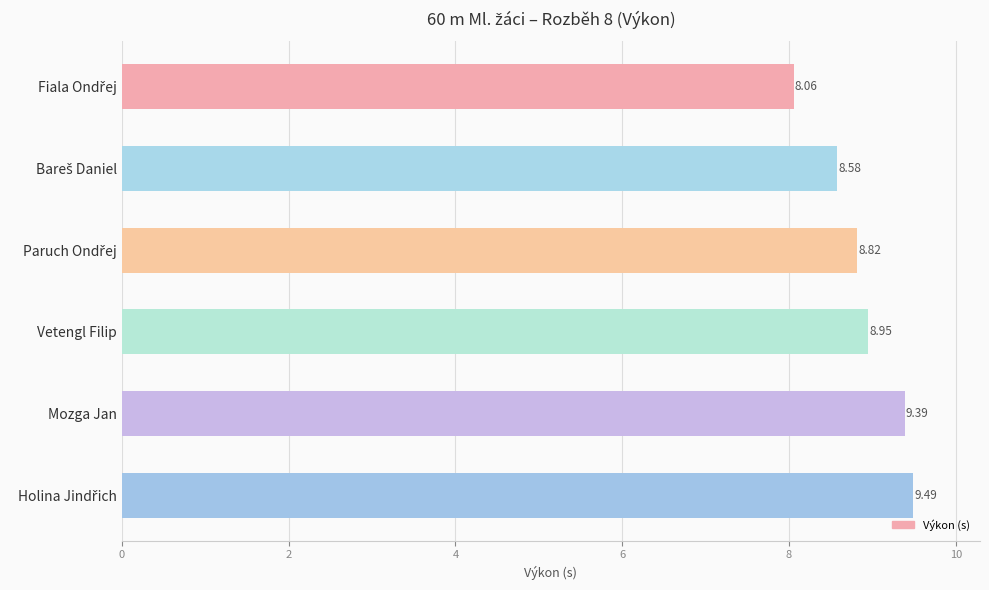

Count the number of data series in this chart.

1